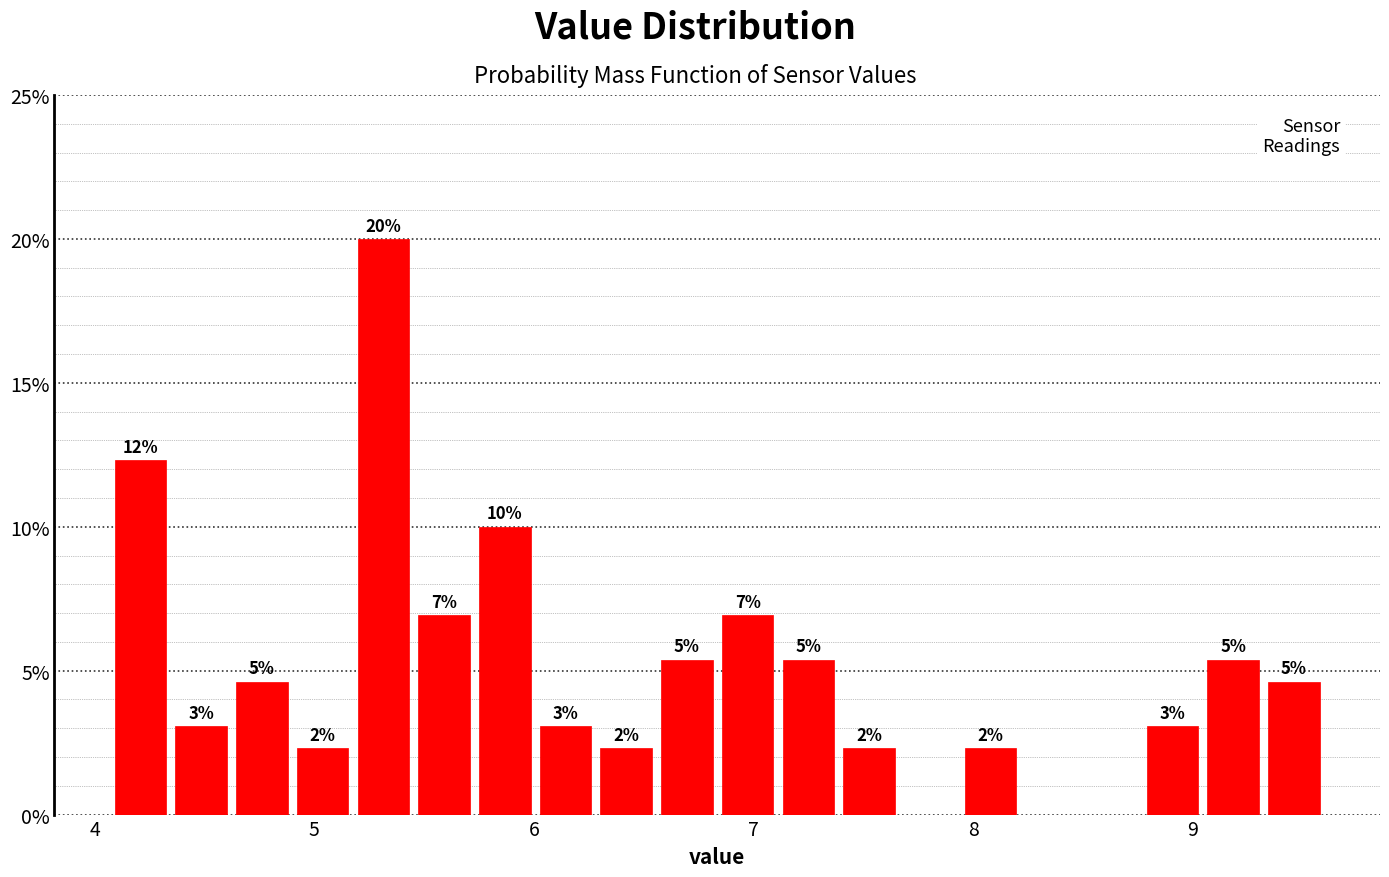

Around what value on the x-axis is the tallest bar? Give the approximate position of its centre, as read against the axis.

5.3